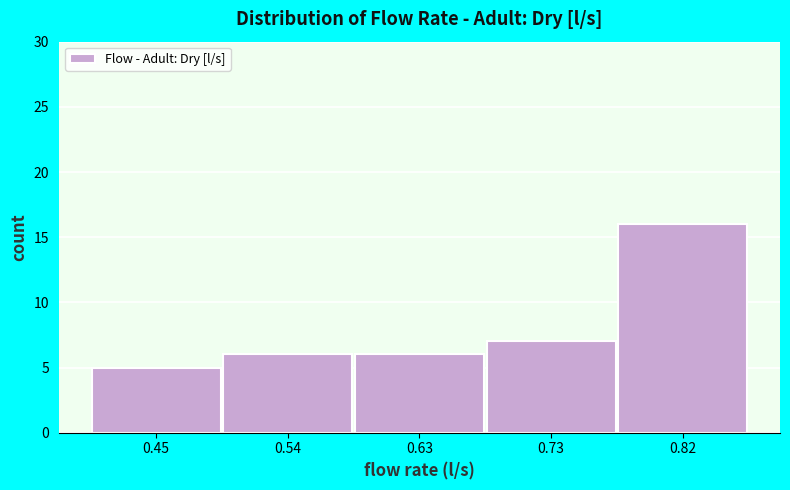

Which range on the x-axis has the tallest bar?

0.77 to 0.86